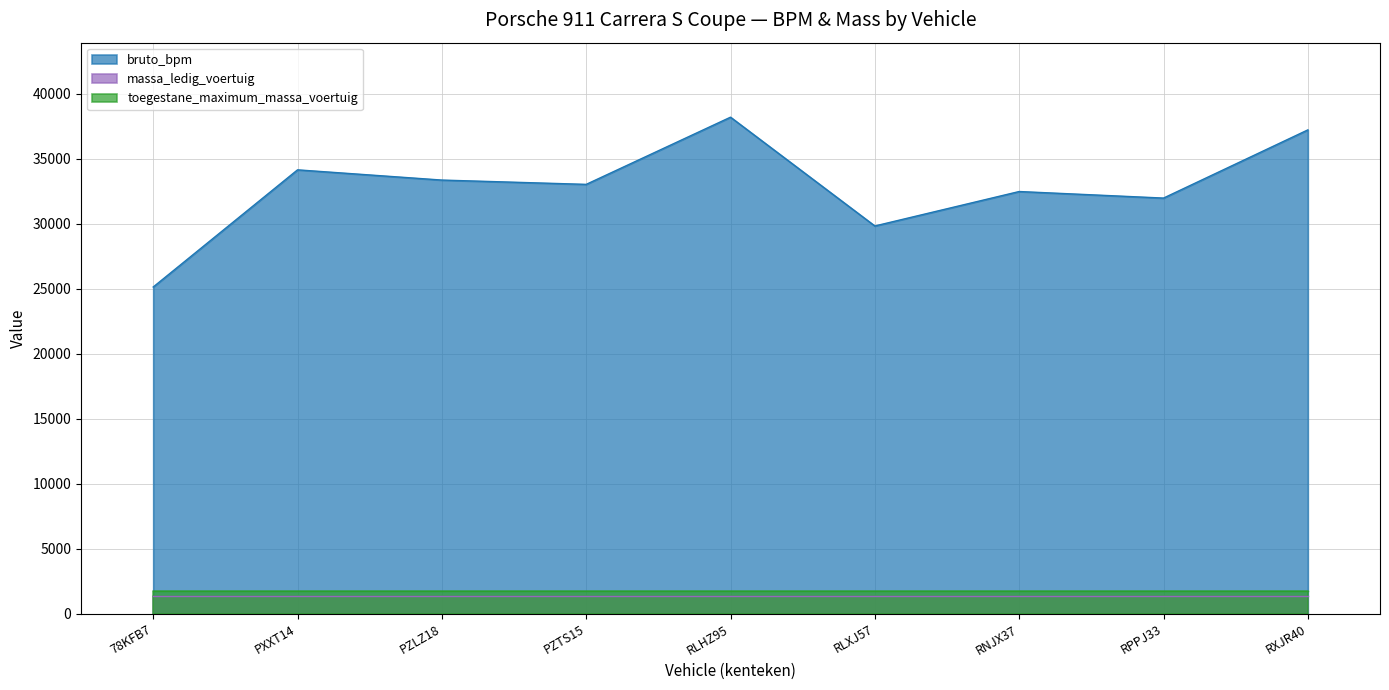

The bruto_bpm series shows 51570 at RLHZ95. True or false?

False